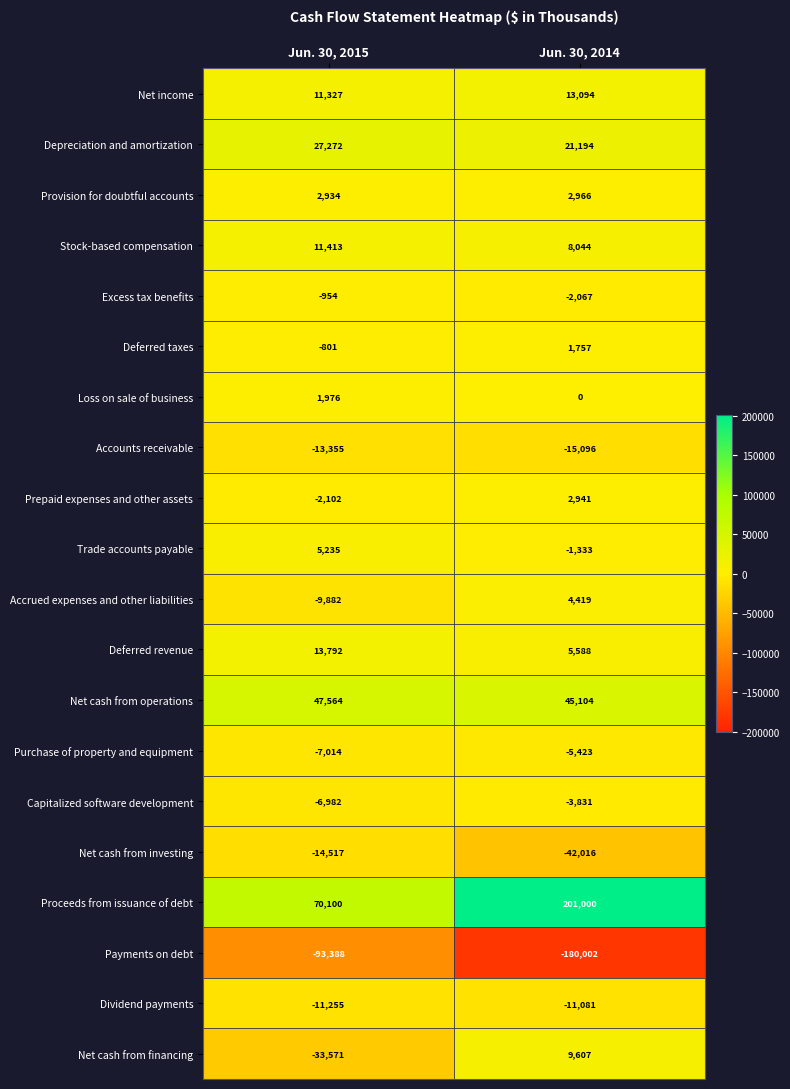

Which series has the largest total across all categories?

Proceeds from issuance of debt